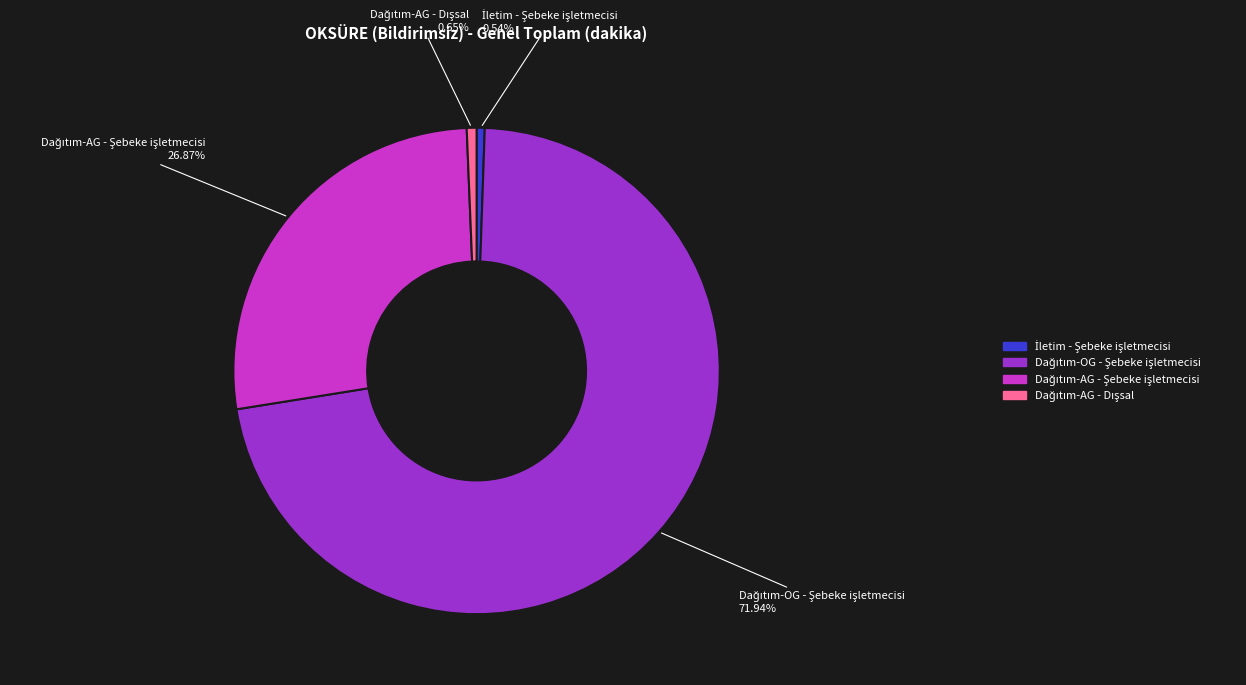

Does any single category account for the majority?

Yes